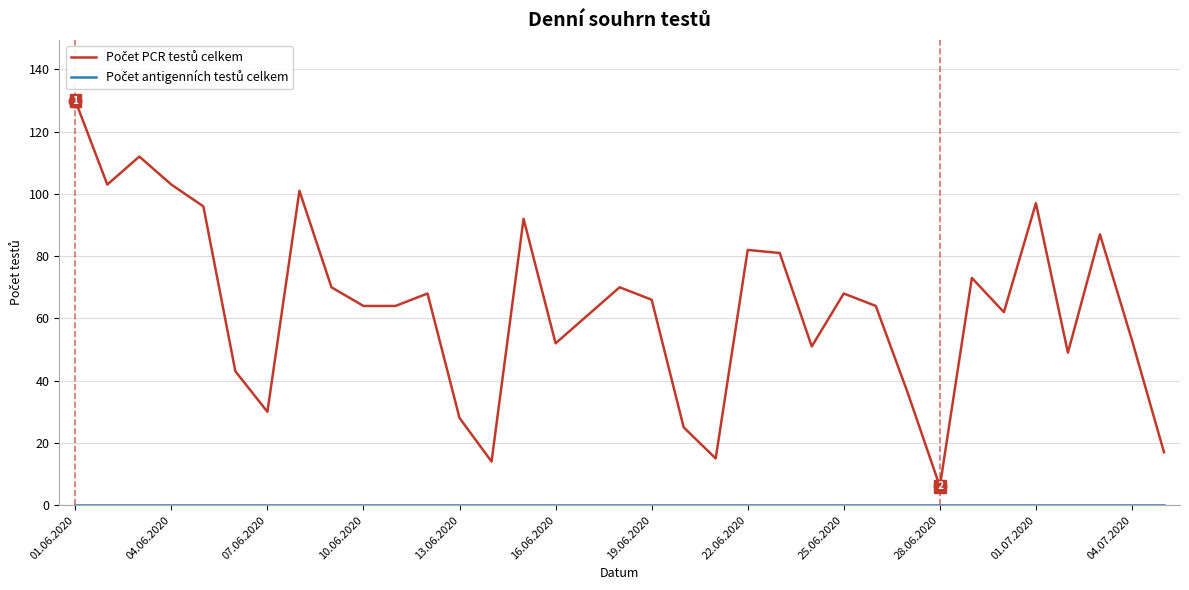

What is the maximum value shown in the chart?

130